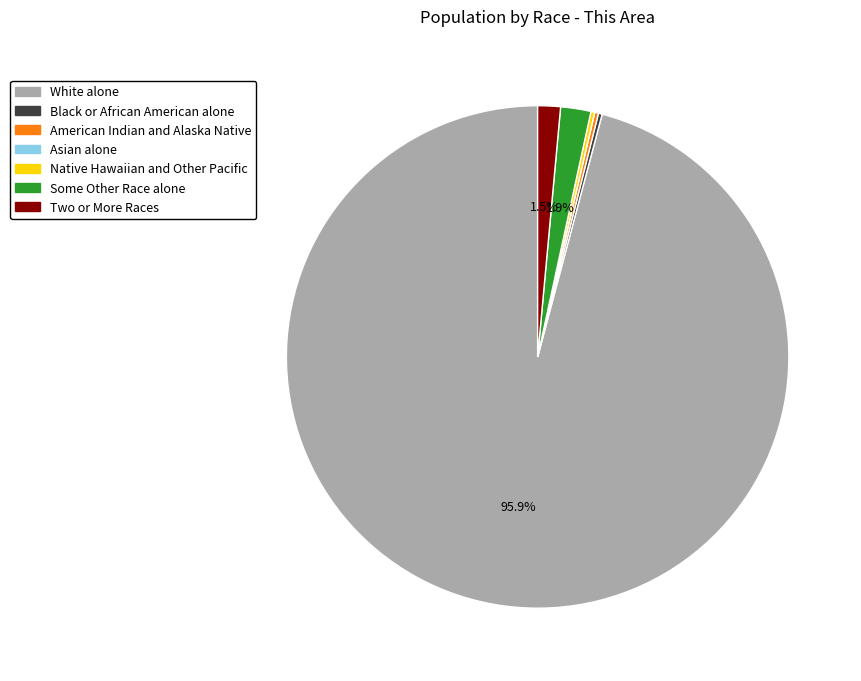

Which slice is the largest?

White alone